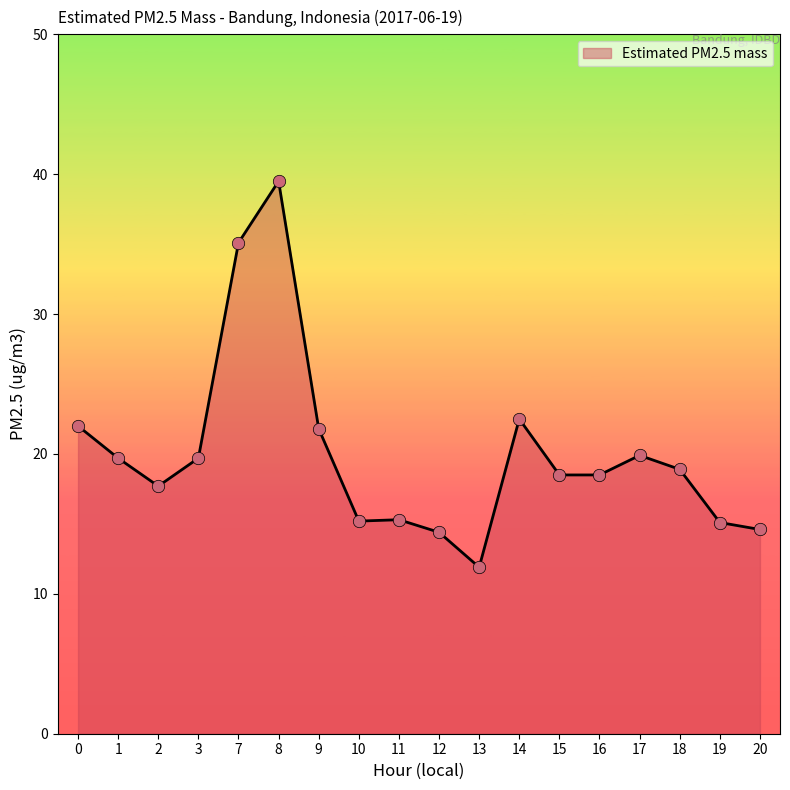

Which has a higher value, 18 or 20?

18